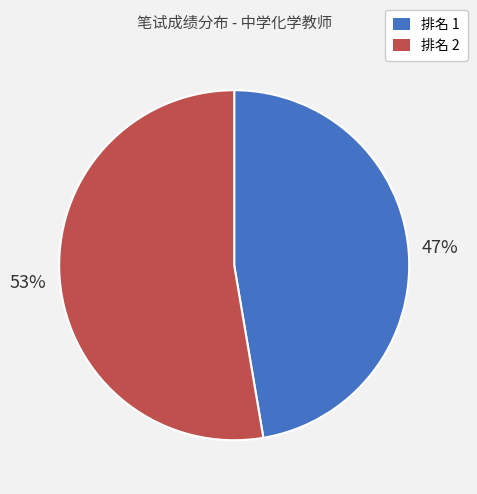

Rank the categories by value from lowest to highest.

排名 1, 排名 2